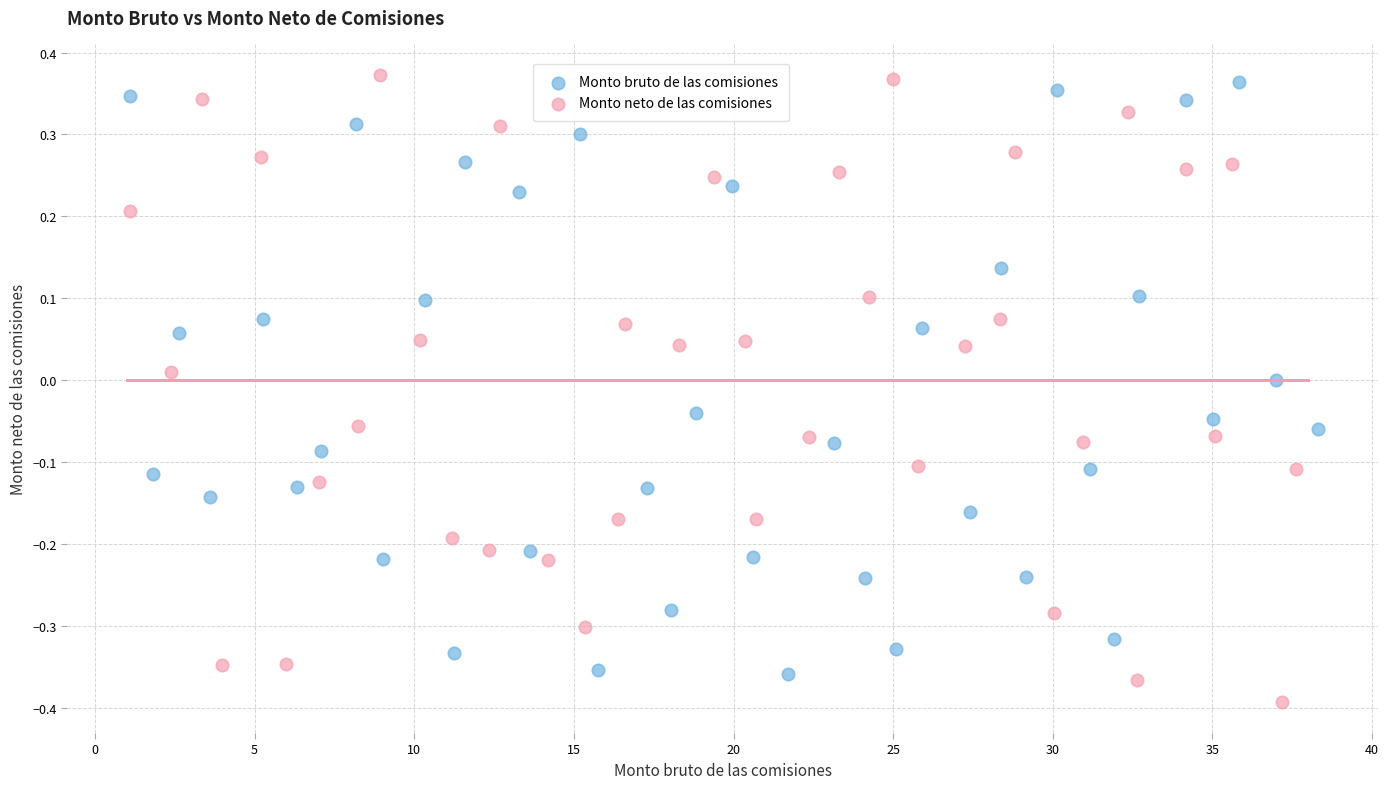

What are all the series names shown in the legend?

Monto bruto de las comisiones, Monto neto de las comisiones